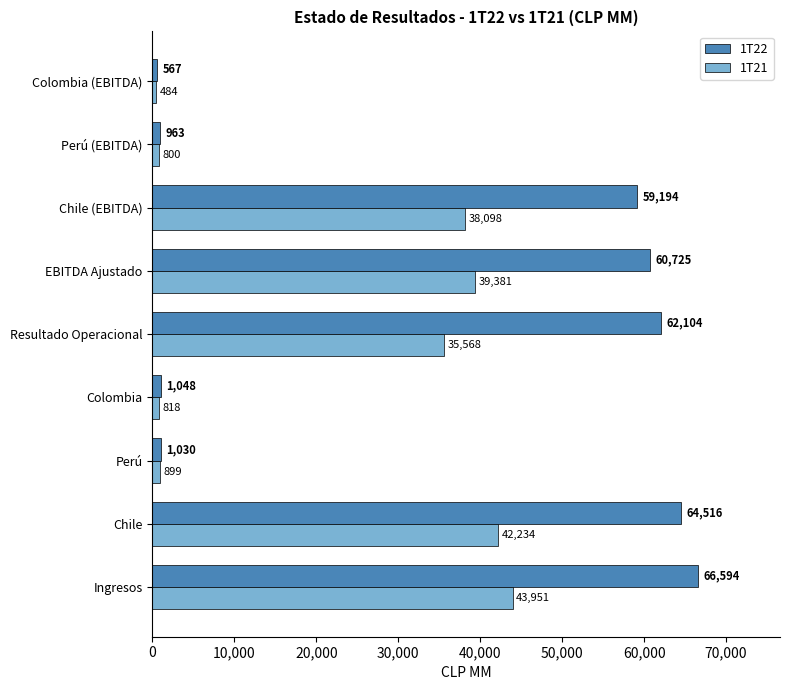

Is it true that 1T21 equals 39381.3 at EBITDA Ajustado?

True